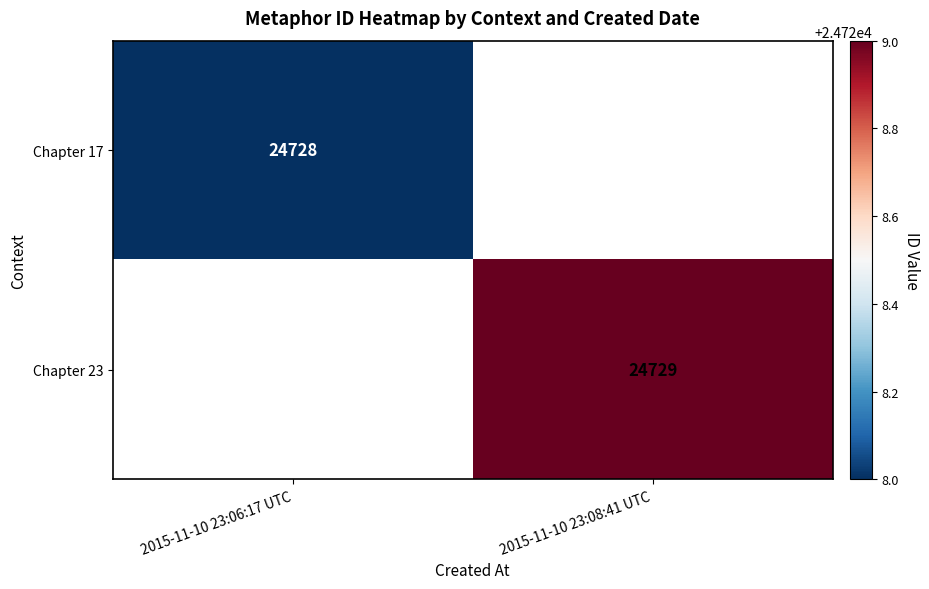

The Chapter 17 series shows 24728 at 2015-11-10 23:06:17 UTC. True or false?

True